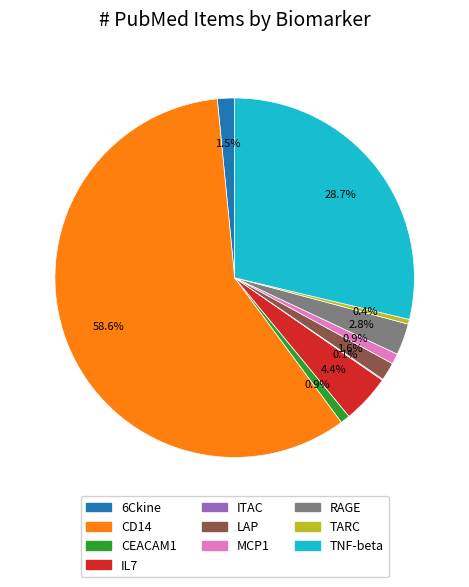

Combined, do MCP1 and CD14 account for over 50%?

Yes